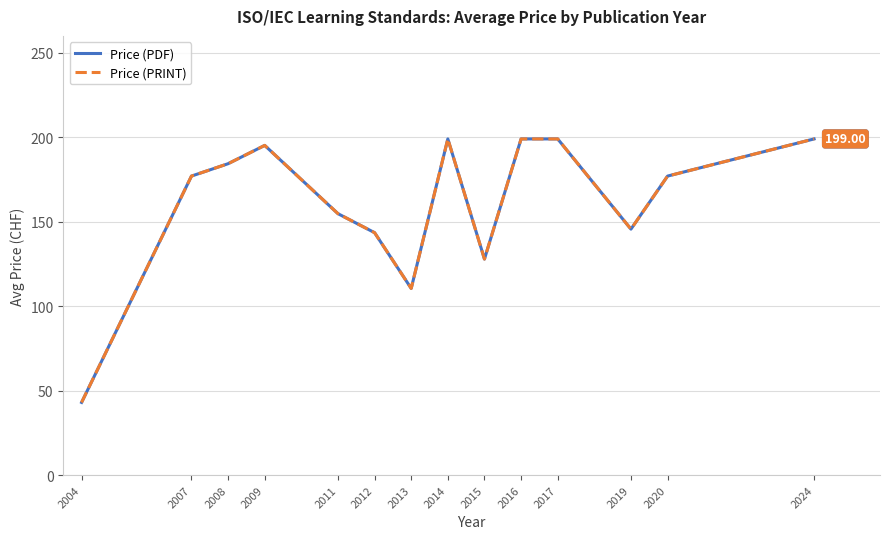

Does the chart display data point markers on the line(s)?

No